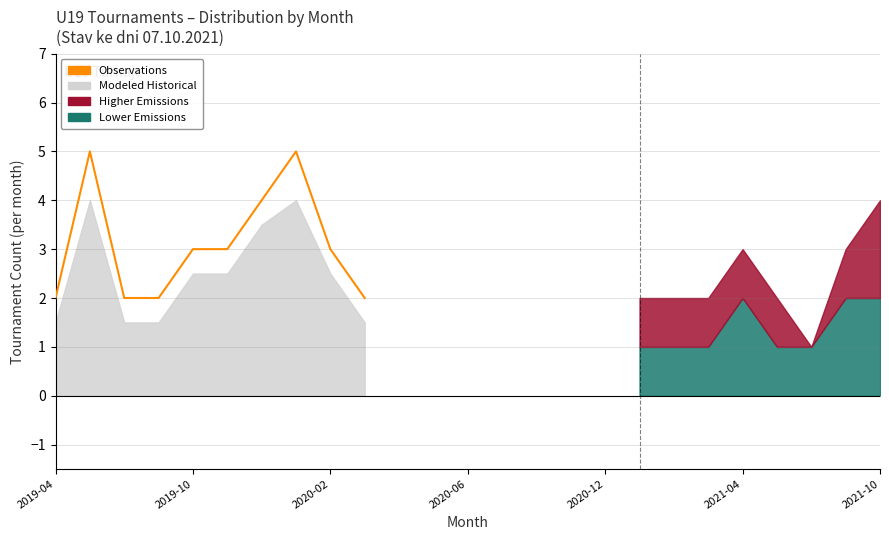

What is the difference between the second highest and minimum values?

3